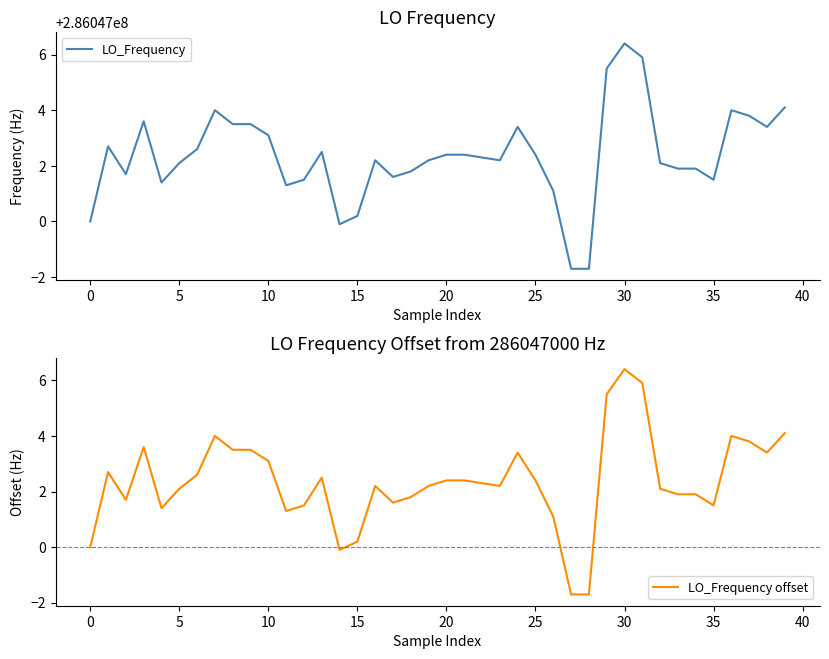

How many distinct data groups are displayed?

2